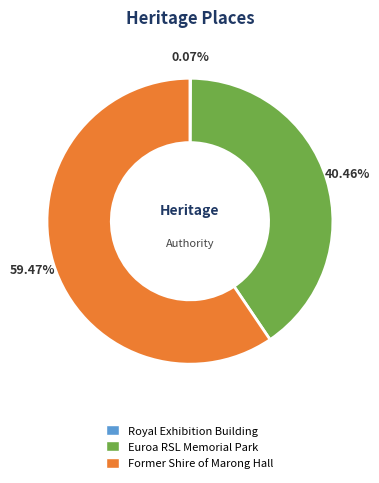

Does any single category account for the majority?

Yes